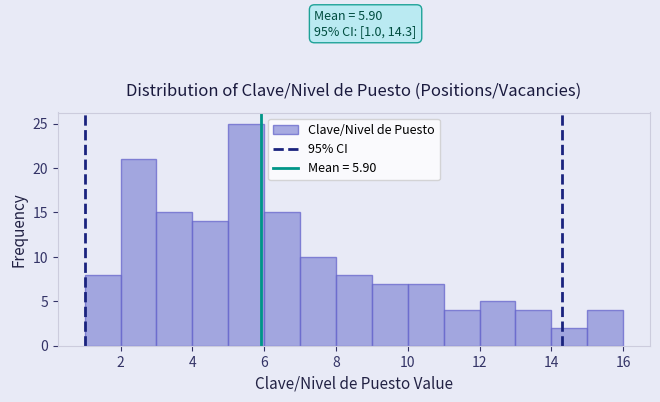

Which range on the x-axis has the tallest bar?

5 to 6